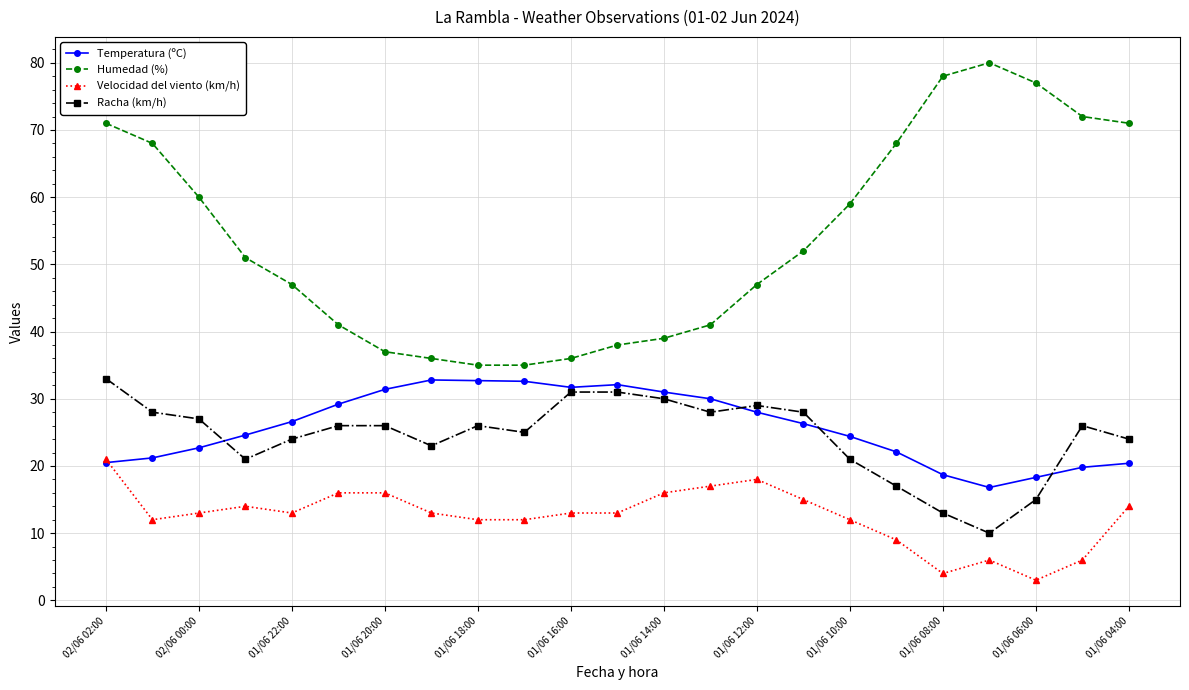

Which series has the largest range (max minus min)?

Humedad (%)